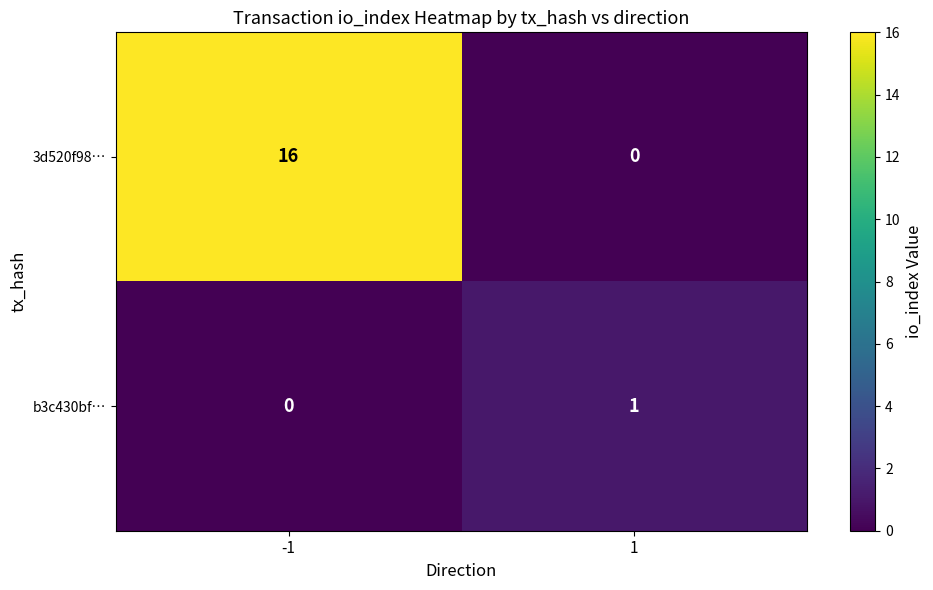

What is the difference between the maximum and minimum values in the 3d520f98… series?

16